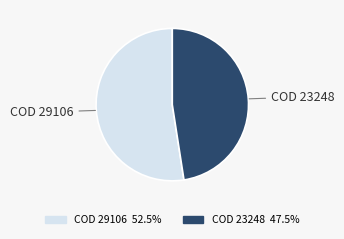

Approximately how many times larger is the value at COD 29106 compared to COD 23248?

1.1